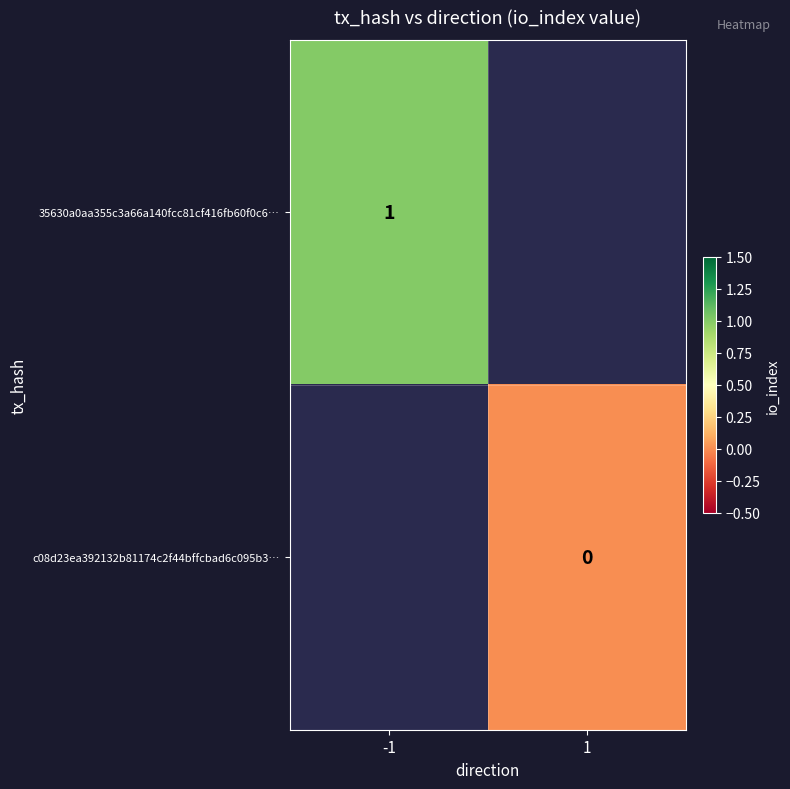

Is the value of c08d23ea392132b81174c2f44bffcbad6c095b3… at 1 greater than the value of 35630a0aa355c3a66a140fcc81cf416fb60f0c6… at -1?

No